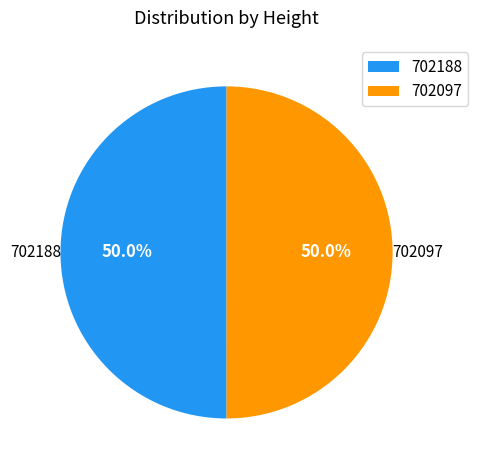

Is the sum of 702188 and 702097 greater than half?

Yes